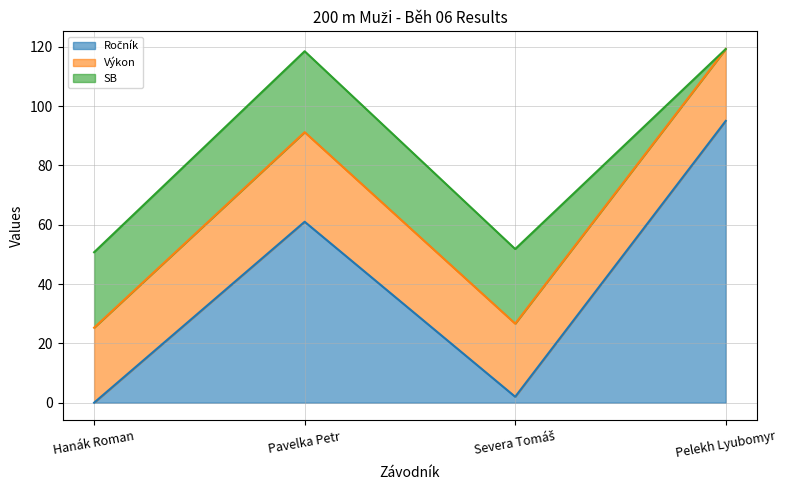

What is the total value across all series at Pelekh Lyubomyr?

119.2